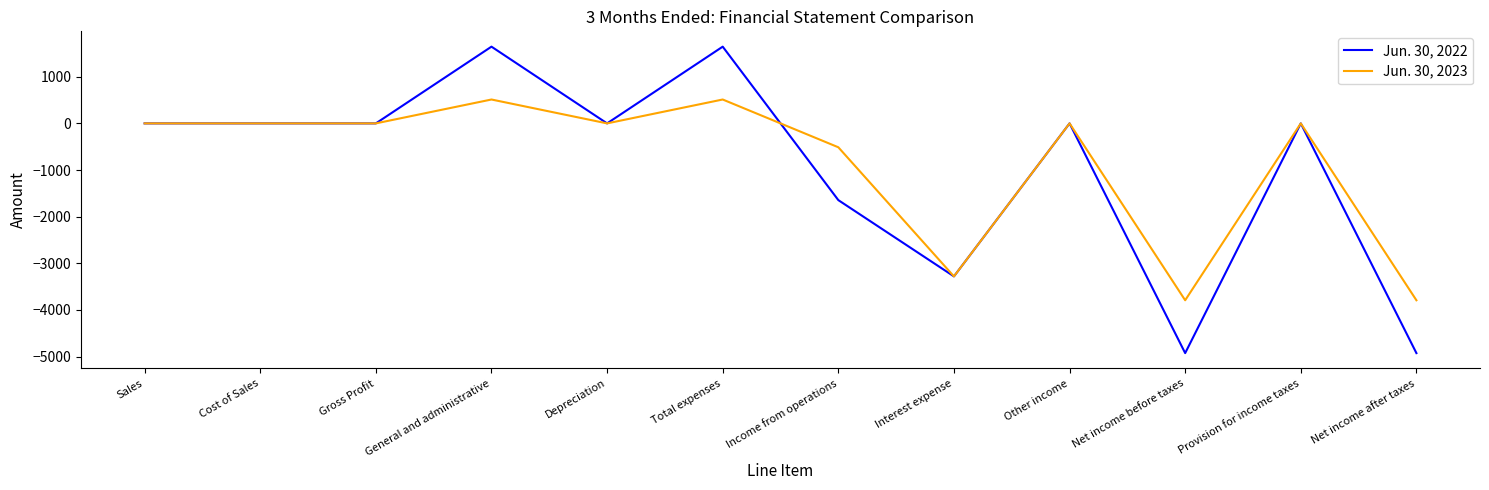

List the series in order of their peak value, highest first.

Jun. 30, 2022, Jun. 30, 2023